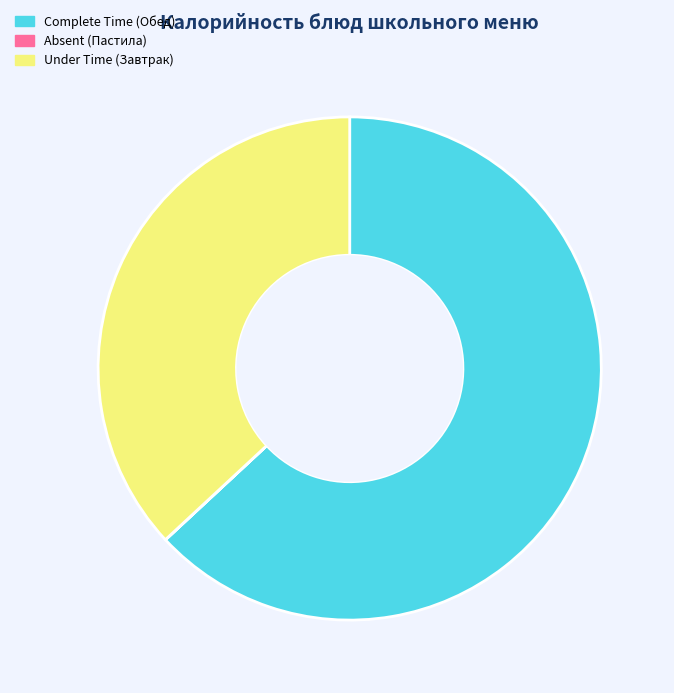

Is there a majority slice in this chart?

Yes